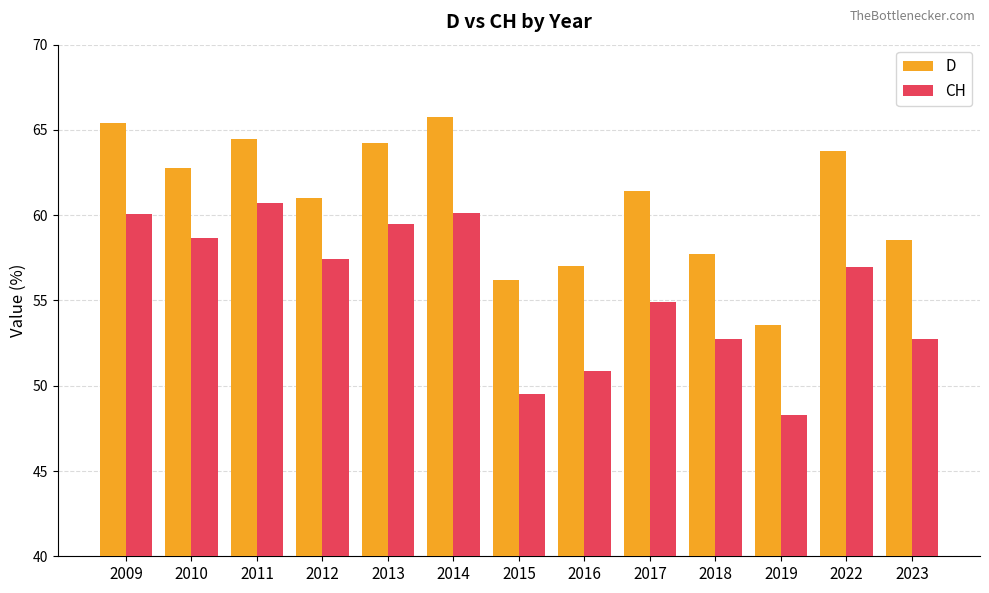

Reading left to right, what are all the values shown in this chart?

D: 65.4	62.7	64.5	61.0	64.2	65.8	56.2	57.0	61.4	57.7	53.6	63.8	58.5
CH: 60.1	58.6	60.7	57.4	59.5	60.1	49.5	50.9	54.9	52.7	48.3	56.9	52.7